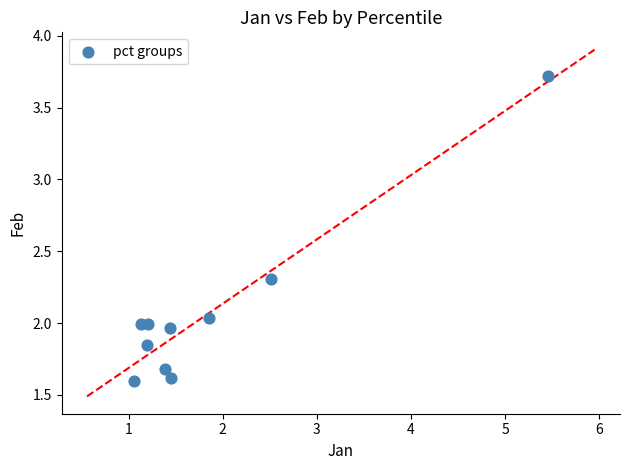

What is the average X value?

1.9